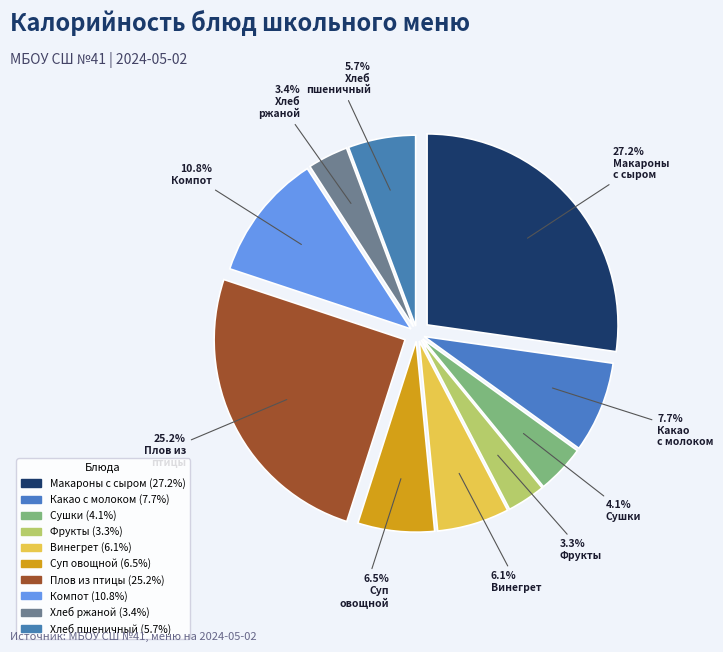

Which slice is the largest?

макароны отварные с сыром